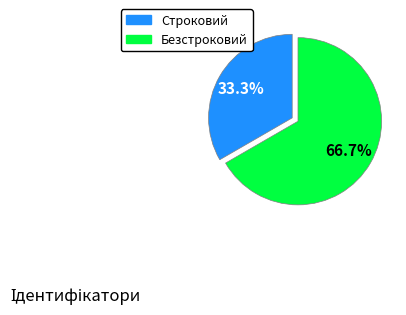

To the nearest percent, what is the difference between the Безстроковий and Строковий slice percentages?

33%